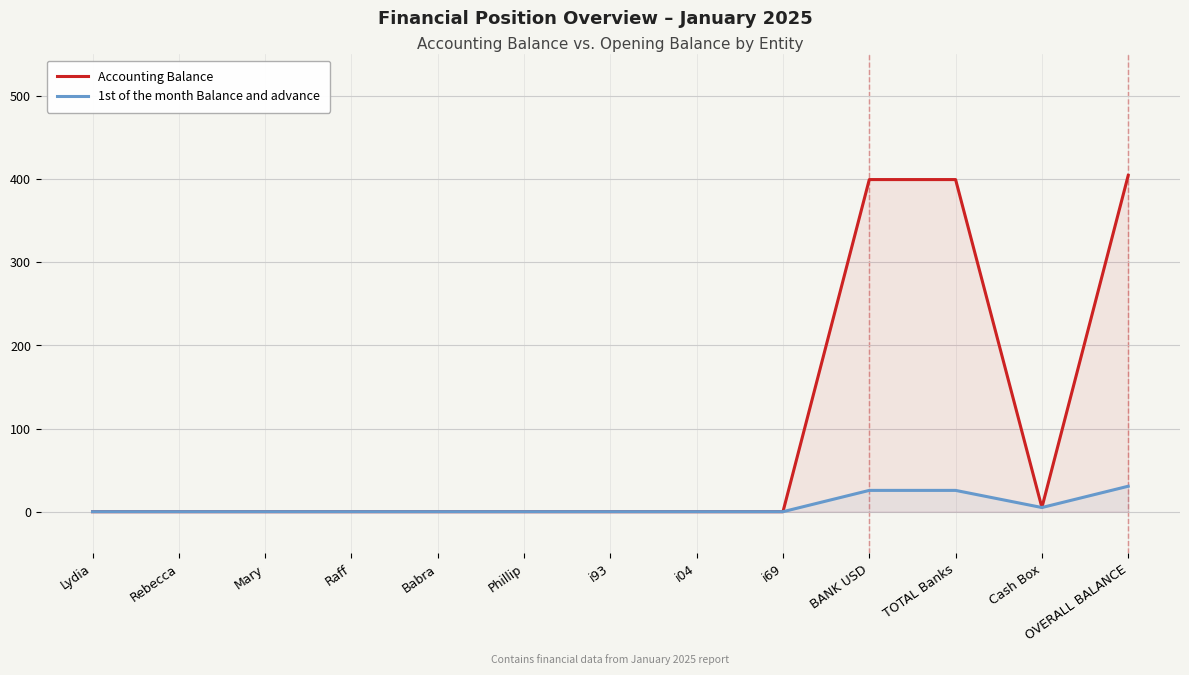

Which series has the largest total across all categories?

Accounting Balance